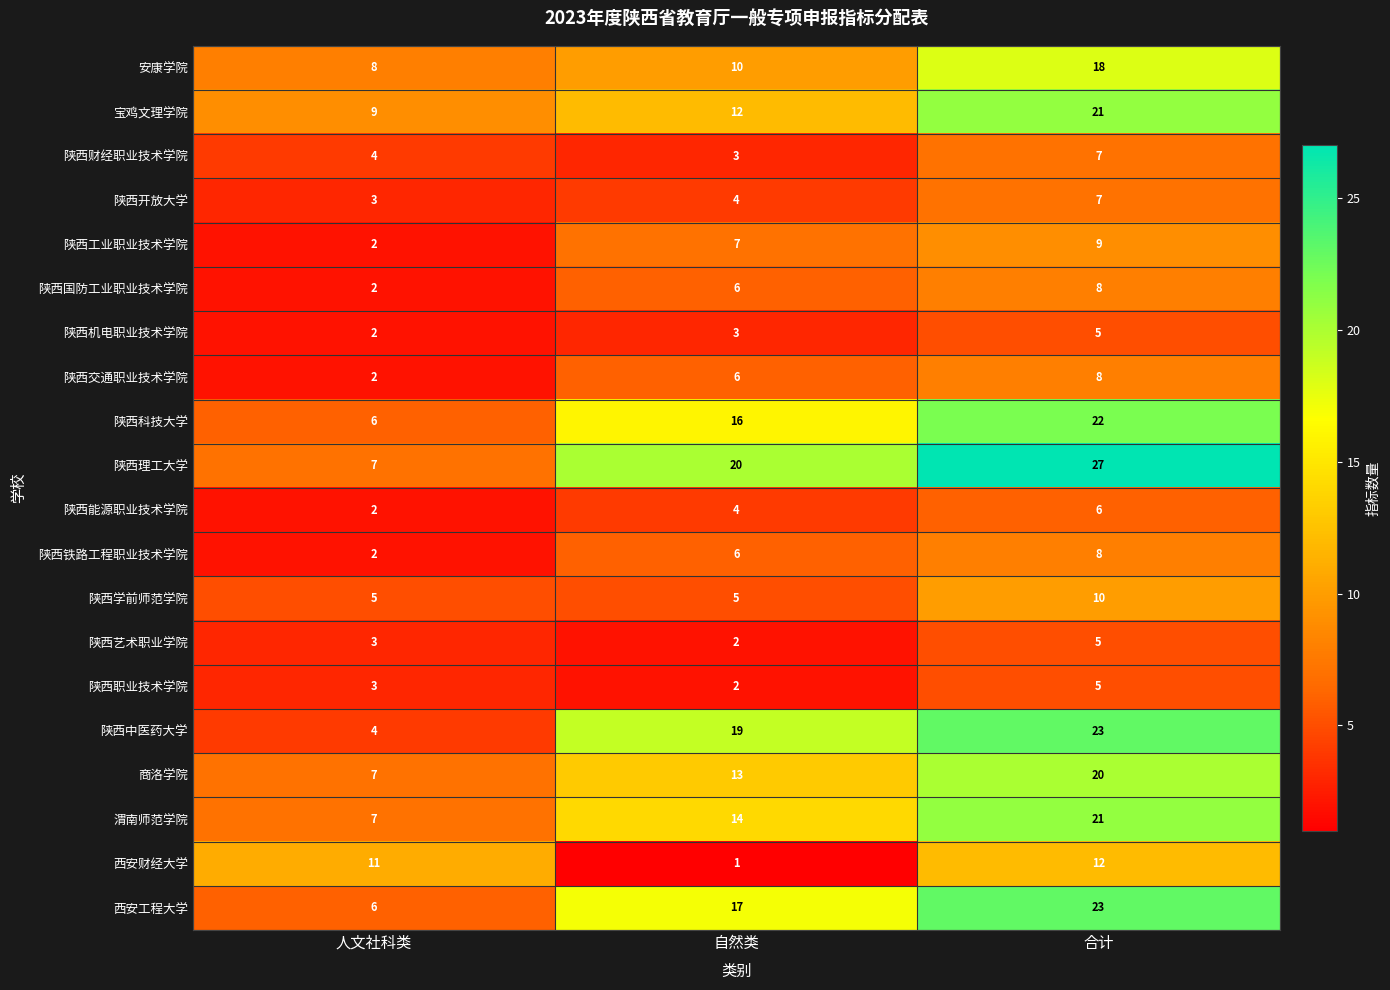

How many values in the 陕西开放大学 series are below 4?

1